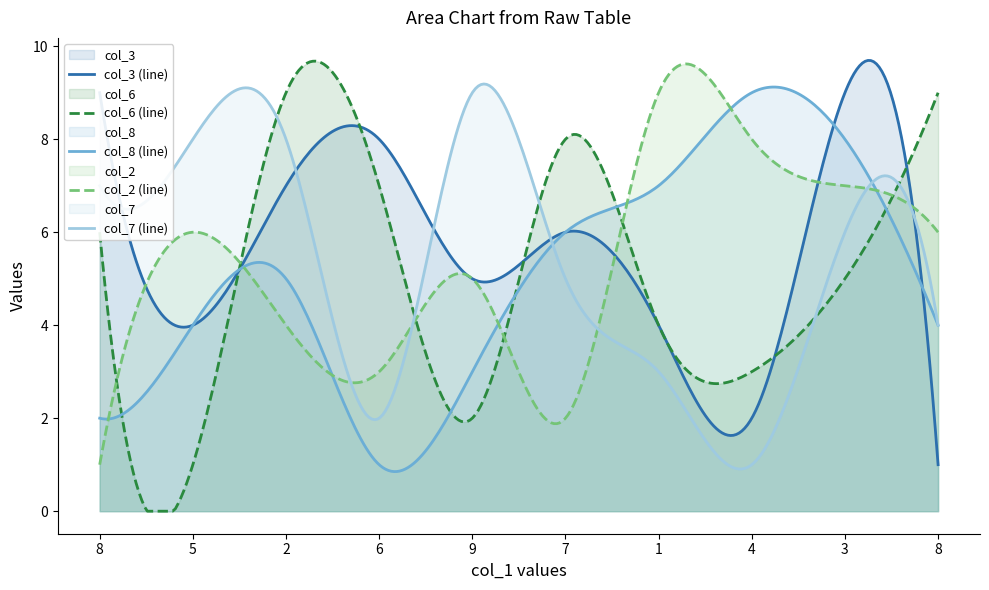

What is the difference between the col_3 values at 5 and 7?

2